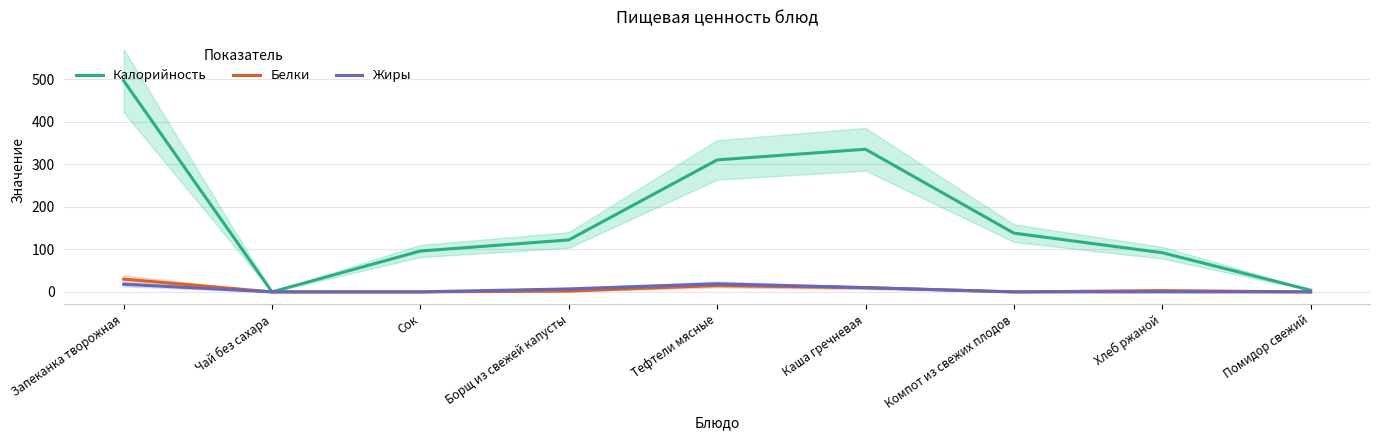

Reading left to right, extract all data points from this chart.

Калорийность: Запеканка творожная=496	Чай без сахара=0	Сок=96	Борщ из свежей капусты=122	Тефтели мясные=310	Каша гречневая=335	Компот из свежих плодов=138	Хлеб ржаной=92	Помидор свежий=4
Белки: Запеканка творожная=30	Чай без сахара=0	Сок=0	Борщ из свежей капусты=2	Тефтели мясные=15	Каша гречневая=10	Компот из свежих плодов=0	Хлеб ржаной=3	Помидор свежий=0
Жиры: Запеканка творожная=18	Чай без сахара=0	Сок=0	Борщ из свежей капусты=7	Тефтели мясные=19	Каша гречневая=10	Компот из свежих плодов=0	Хлеб ржаной=0	Помидор свежий=0